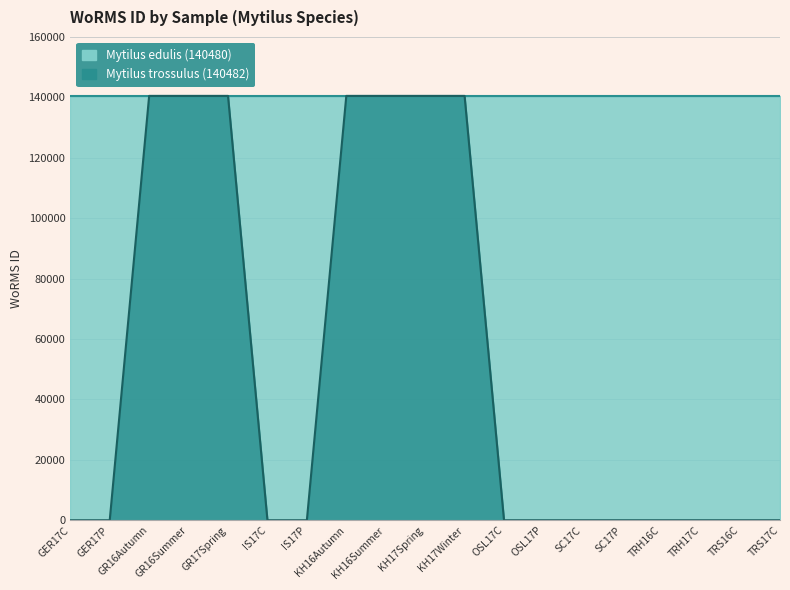

How many categories are shown in the chart?

19